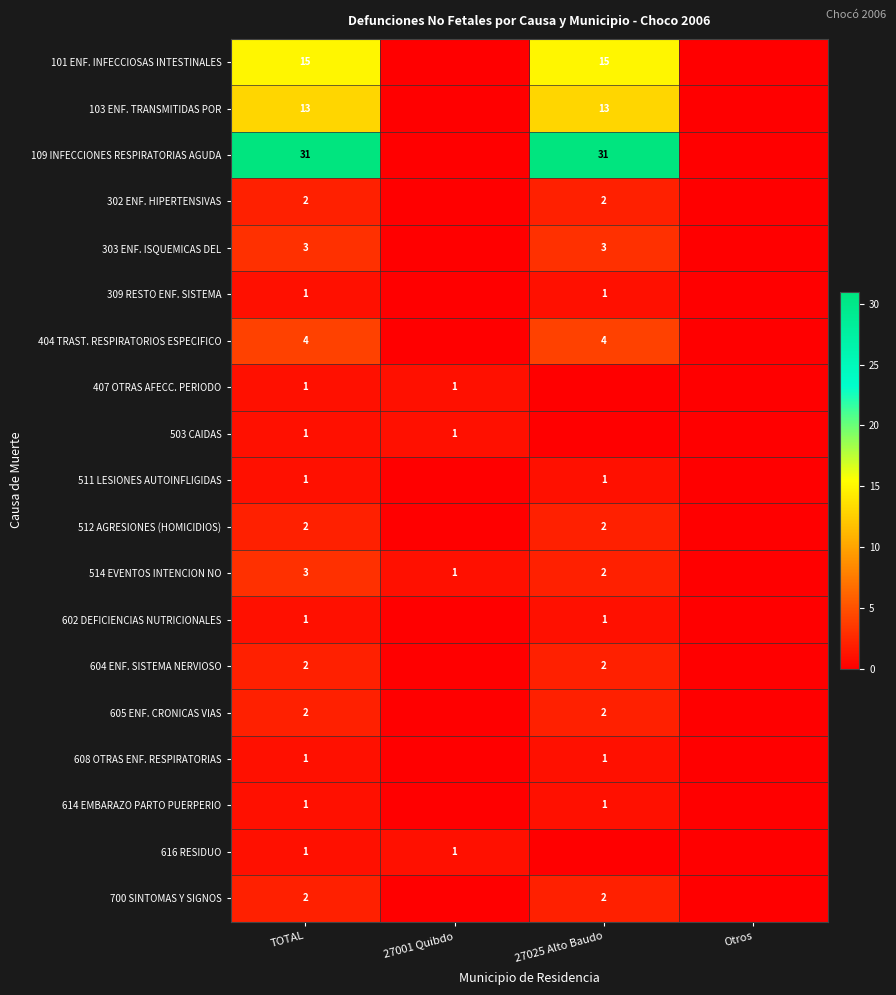

At how many categories does at least one series exceed 7?

2